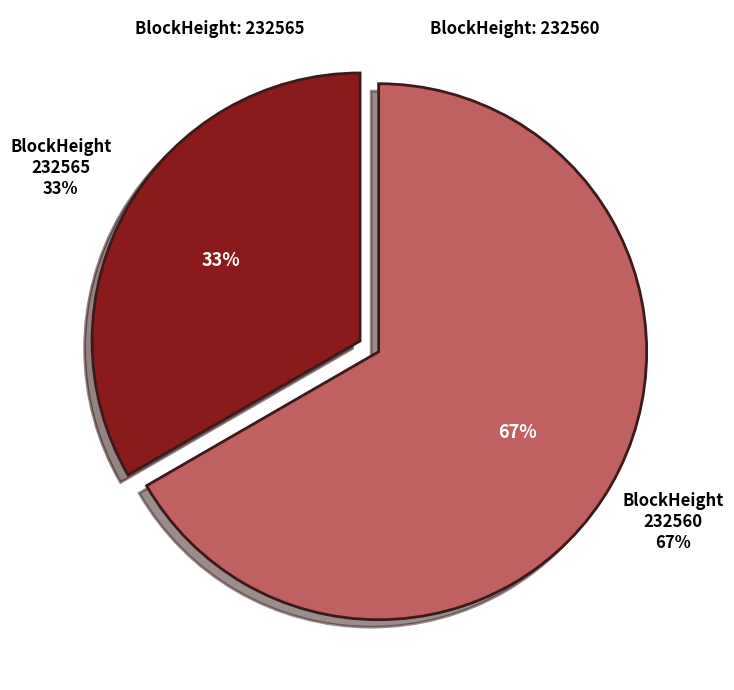

Count the number of slices in the pie.

2